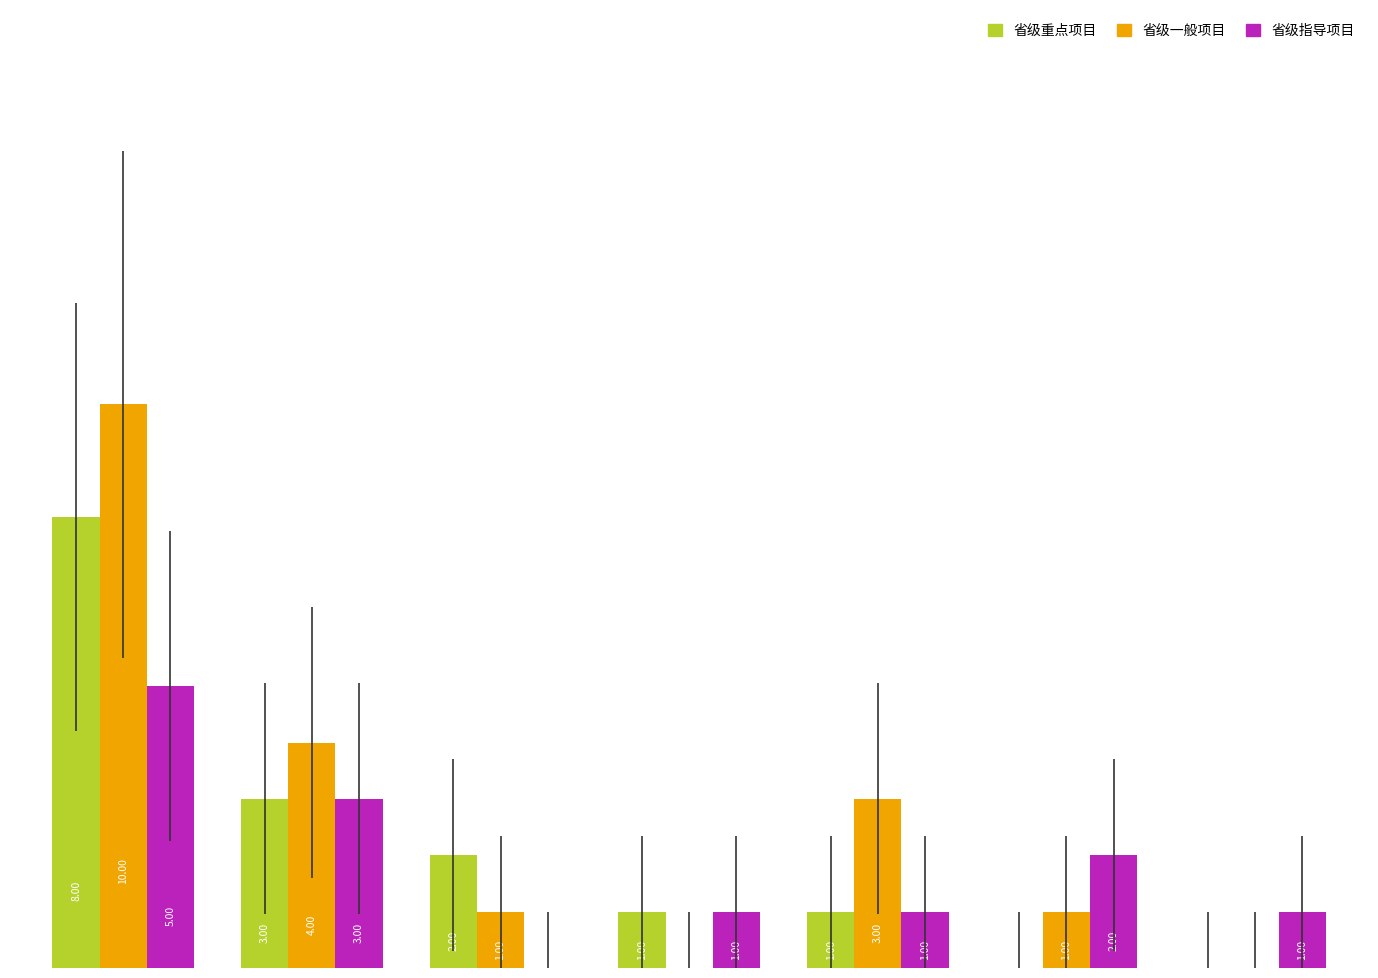

Which series has the largest total across all categories?

省级一般项目